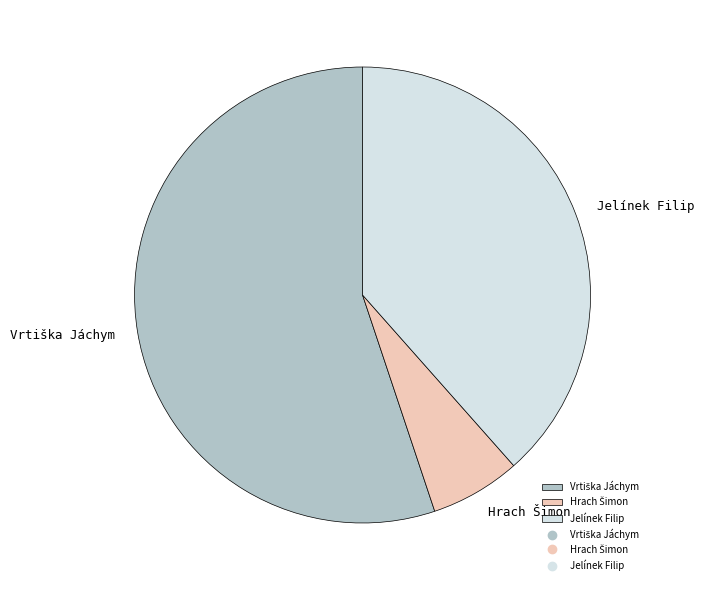

Is Jelínek Filip the majority of the pie?

No